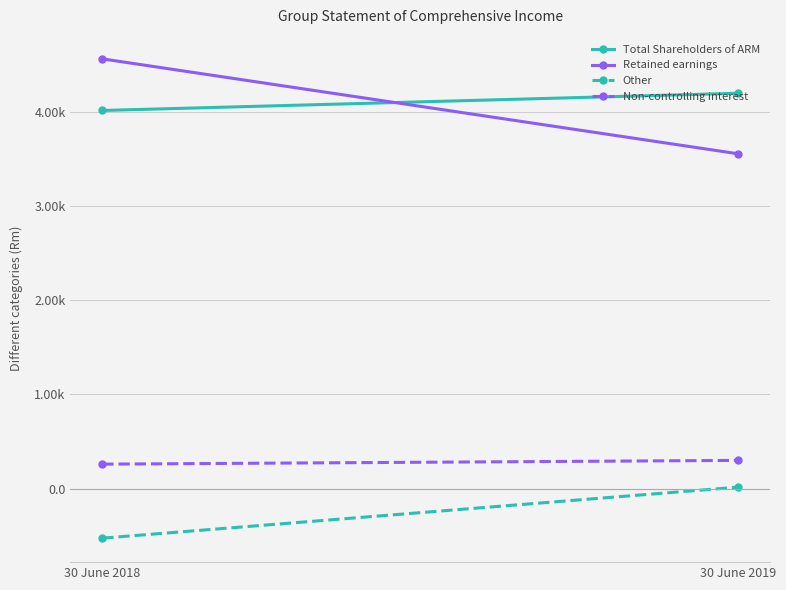

Which series has the largest range (max minus min)?

Retained earnings